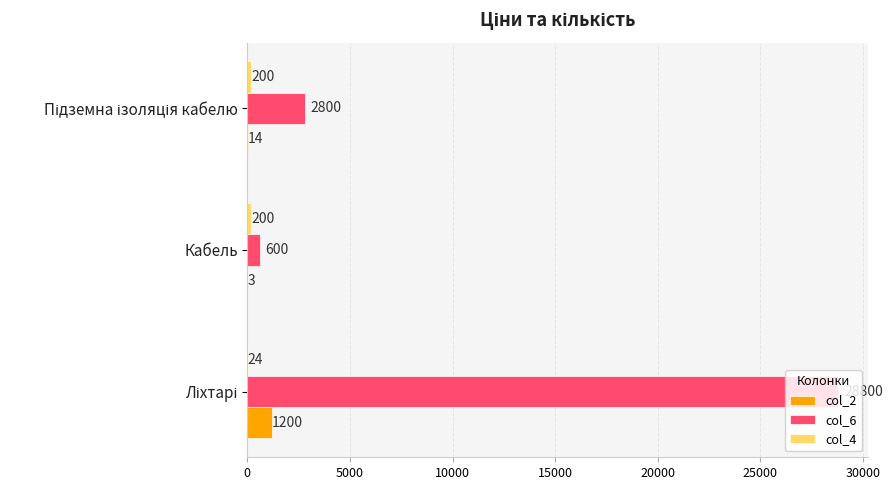

Is it true that col_6 equals 600 at Кабель?

True